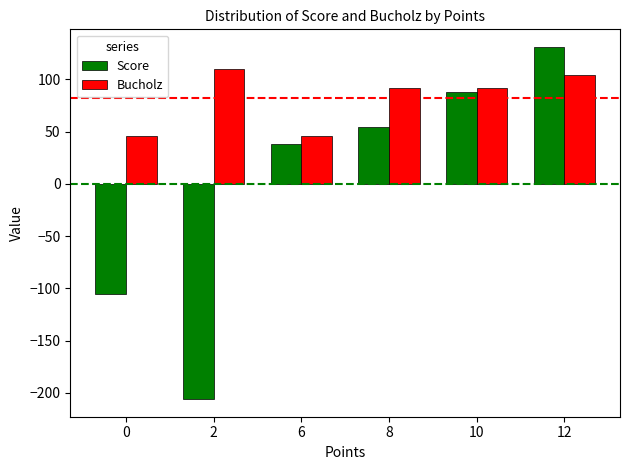

Is the value of Score at 0 greater than the value of Bucholz at 2?

No